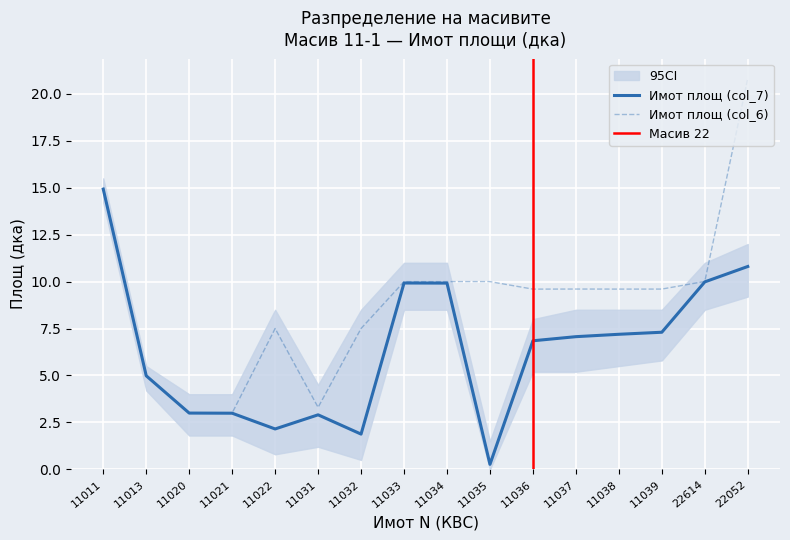

How many data points in Имот площ дка (col_6) are less than 9?

6